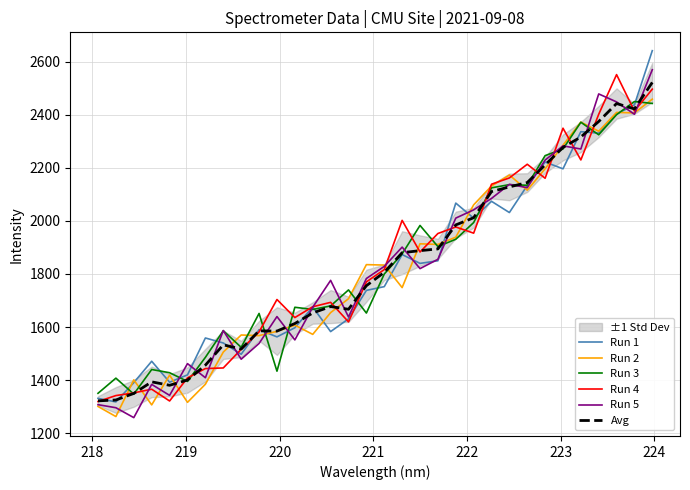

What is the minimum value for Run 1?

1317.4